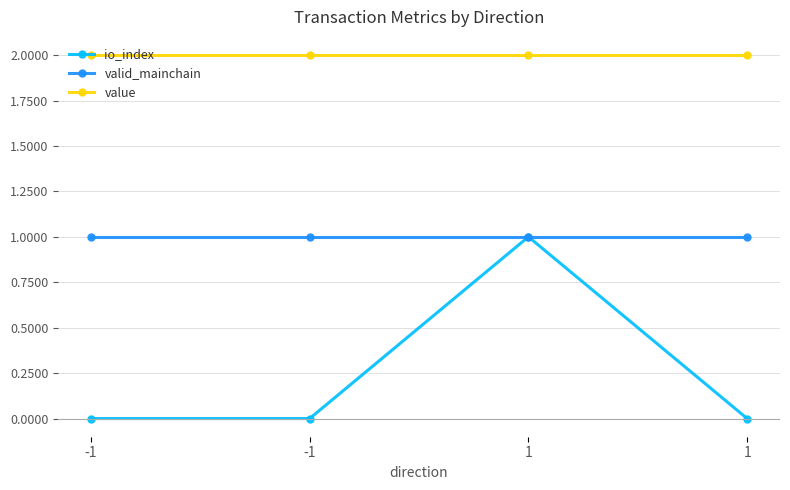

At how many categories does at least one series exceed 0?

4